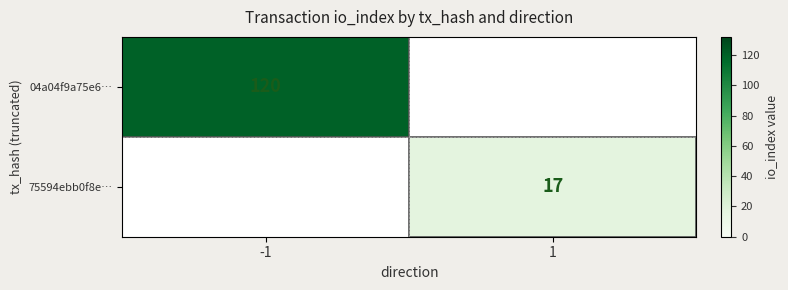

How many categories are shown in the chart?

2